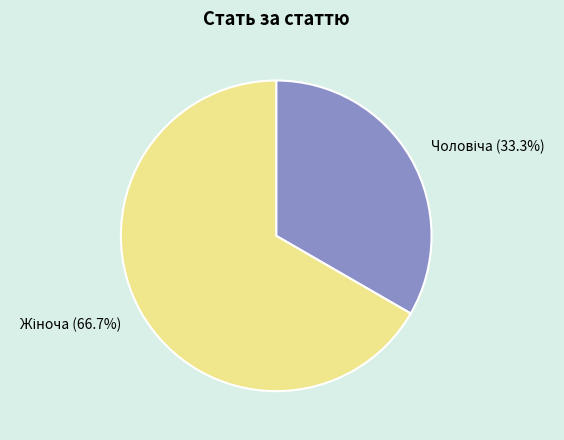

Does any single category account for the majority?

Yes